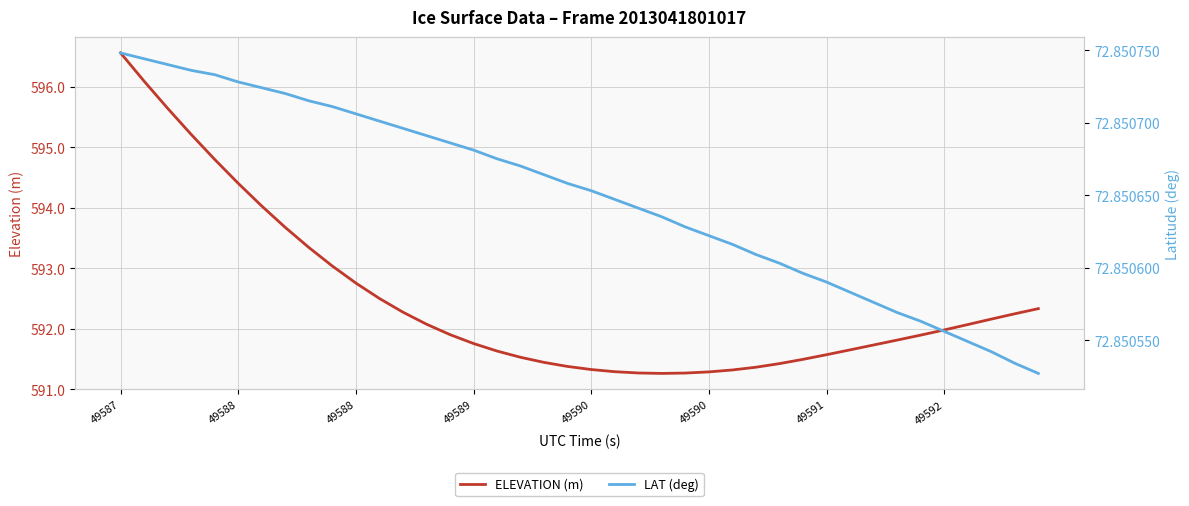

Reading left to right, list all the values displayed in this chart.

ELEVATION (m): 596.6	596.1	595.6	595.2	594.8	594.4	594.0	593.7	593.3	593.0	592.8	592.5	592.3	592.1	591.9	591.8	591.6	591.5	591.4	591.4	591.3	591.3	591.3	591.3	591.3	591.3	591.3	591.4	591.4	591.5	591.6	591.7	591.7	591.8	591.9	592.0	592.1	592.2	592.2	592.3
LAT (deg): 72.9	72.9	72.9	72.9	72.9	72.9	72.9	72.9	72.9	72.9	72.9	72.9	72.9	72.9	72.9	72.9	72.9	72.9	72.9	72.9	72.9	72.9	72.9	72.9	72.9	72.9	72.9	72.9	72.9	72.9	72.9	72.9	72.9	72.9	72.9	72.9	72.9	72.9	72.9	72.9